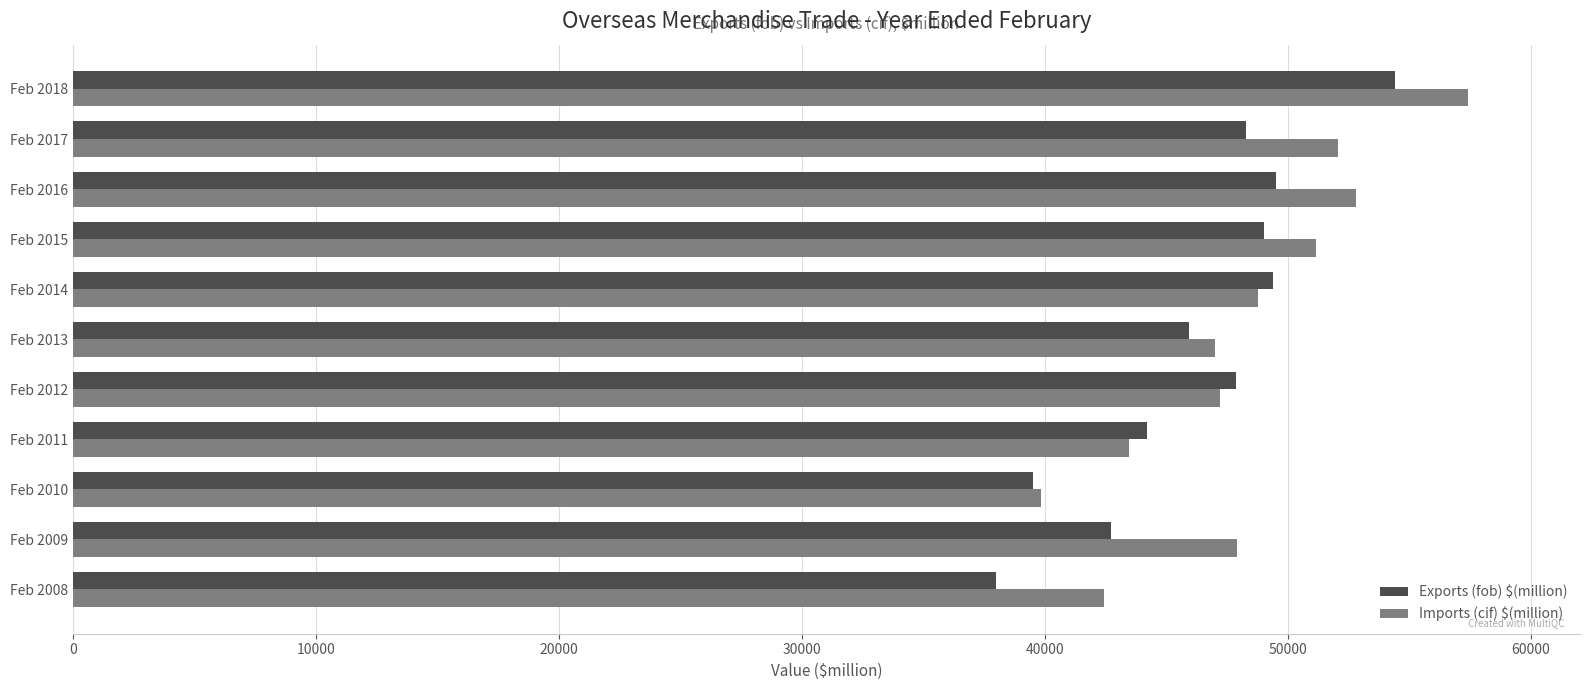

What is the spread (max minus min) of values at Feb 2010?

333.3